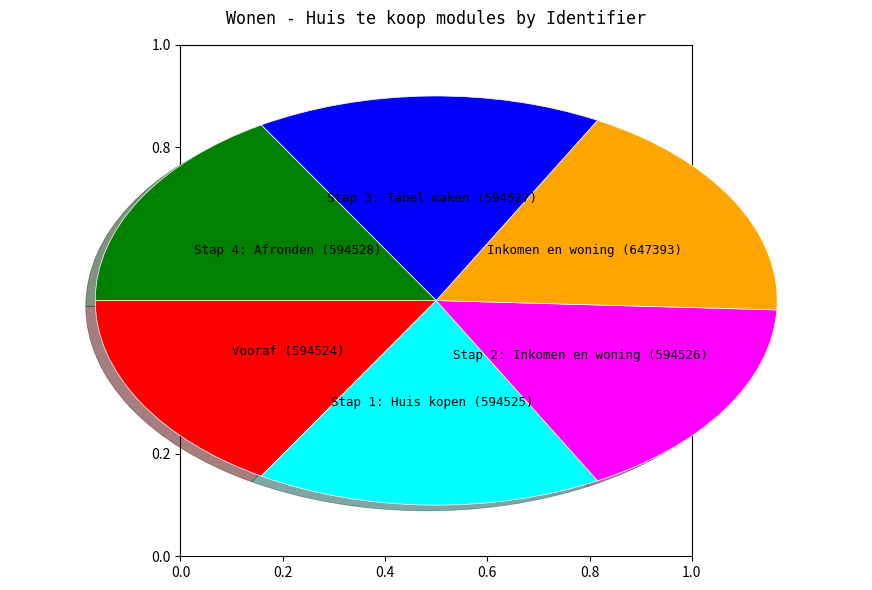

Count the number of slices in the pie.

6